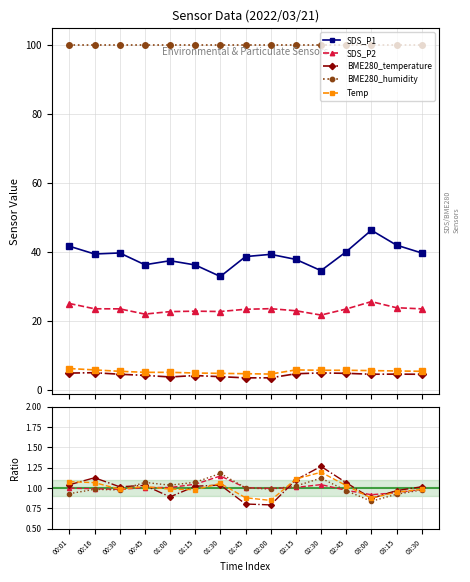

What is the value of the SDS_P1 point at the 9th from the left?

39.3